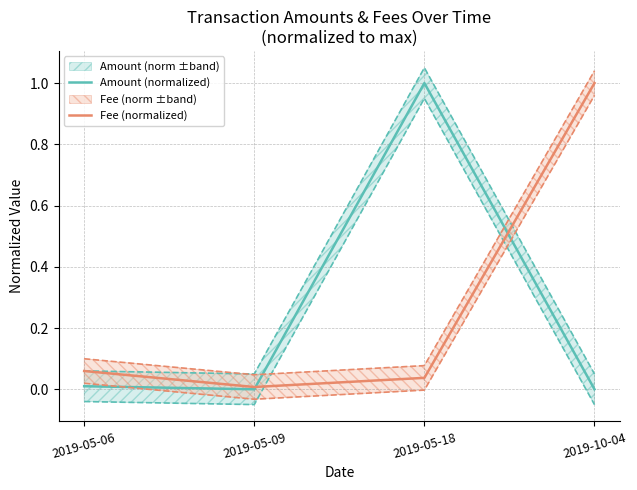

Is it true that Fee (normalized) equals 0.1 at 2019-05-06?

False